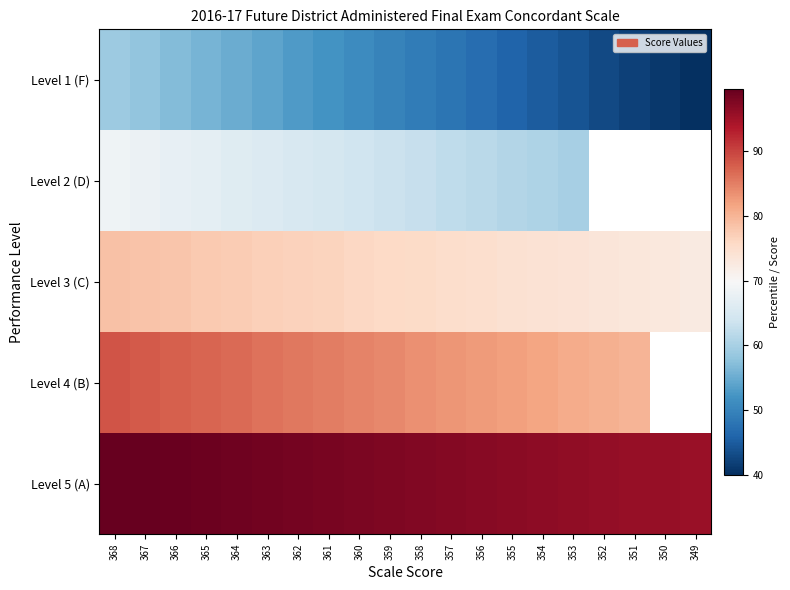

Rank the series at 363 from lowest to highest value.

Level 1 (F), Level 2 (D), Level 3 (C), Level 4 (B), Level 5 (A)